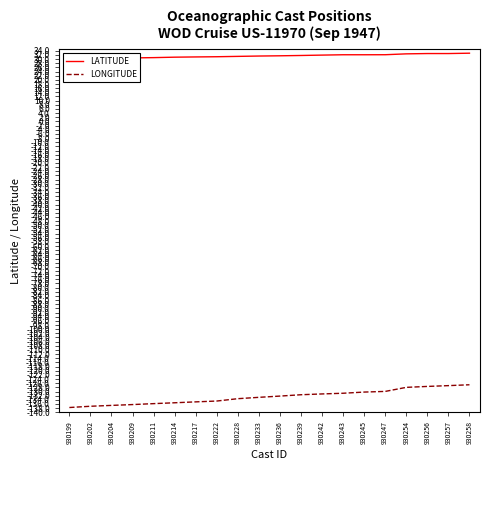

Is it true that LATITUDE equals 31.3 at 930228?

True